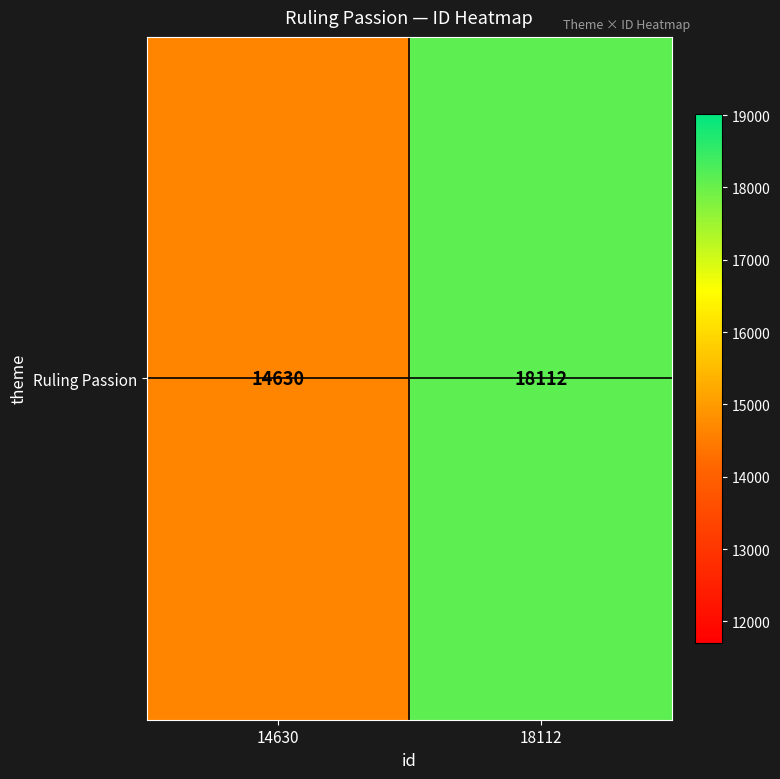

What is the maximum value shown in the chart?

18112